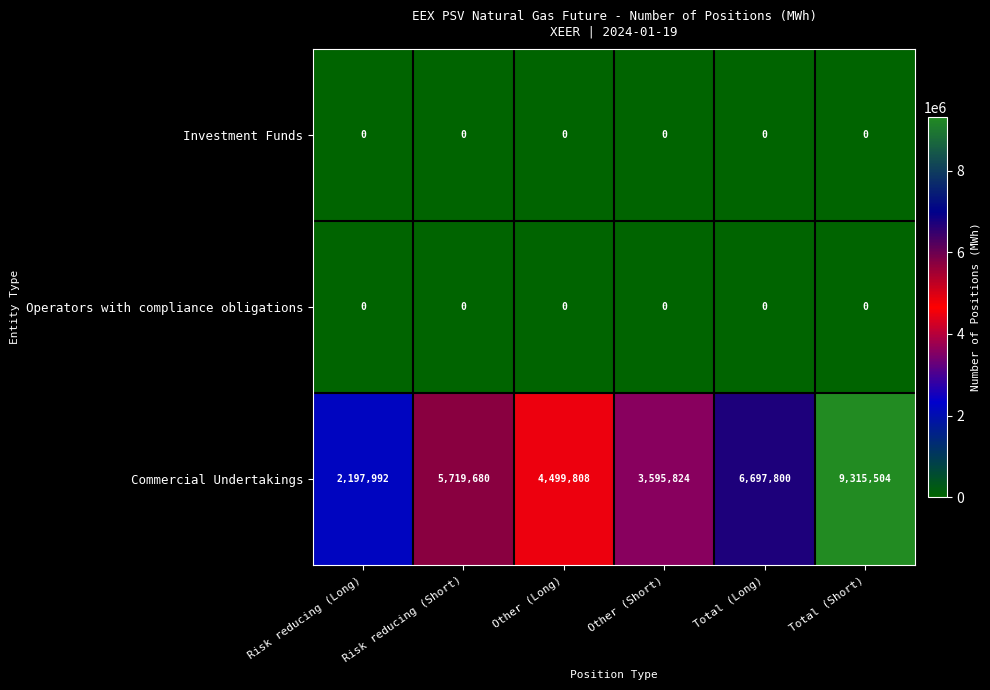

What is the total value across all series at Other (Short)?

3595824